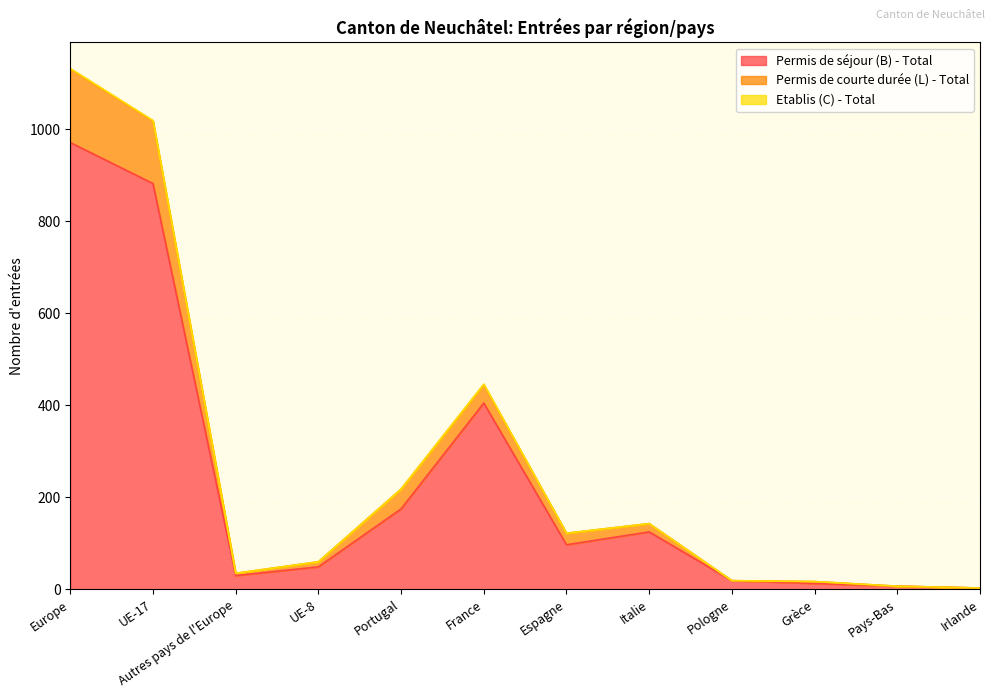

How many values in the Permis de séjour (B) - Total series exceed 97?

5